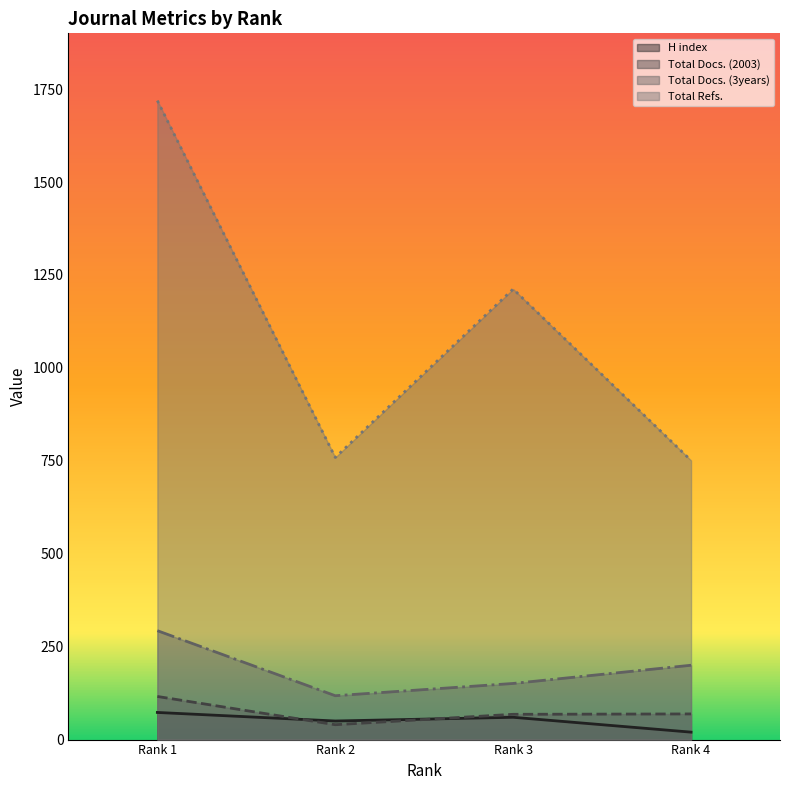

The Total Docs. (3years) series shows 151 at Rank 3. True or false?

True